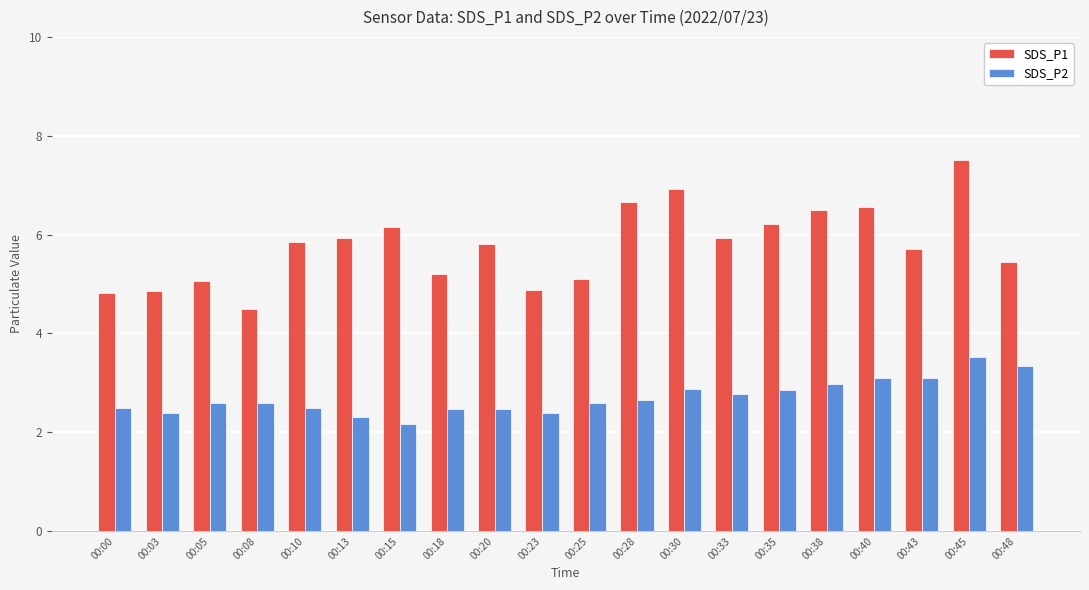

Read the SDS_P1 value at 00:30.

6.9